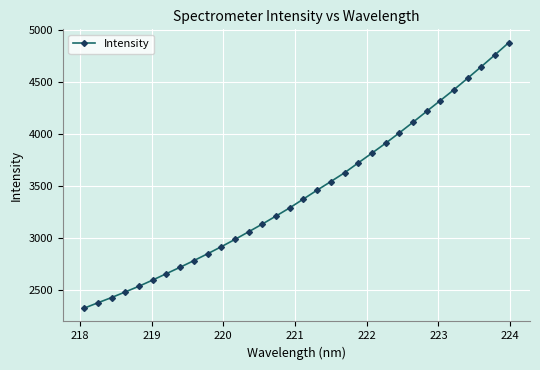

What is the smallest value displayed?

2325.5